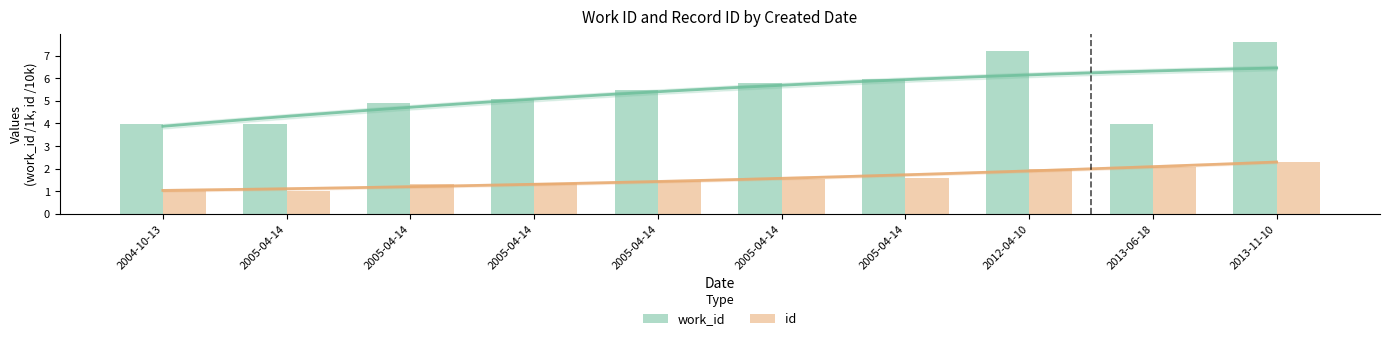

What is the maximum value for id?

2.3